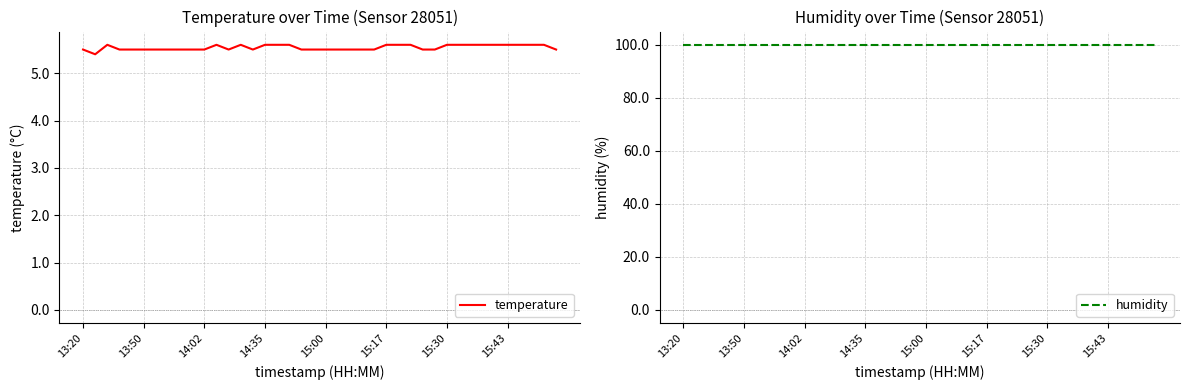

How many categories are shown in the chart?

40